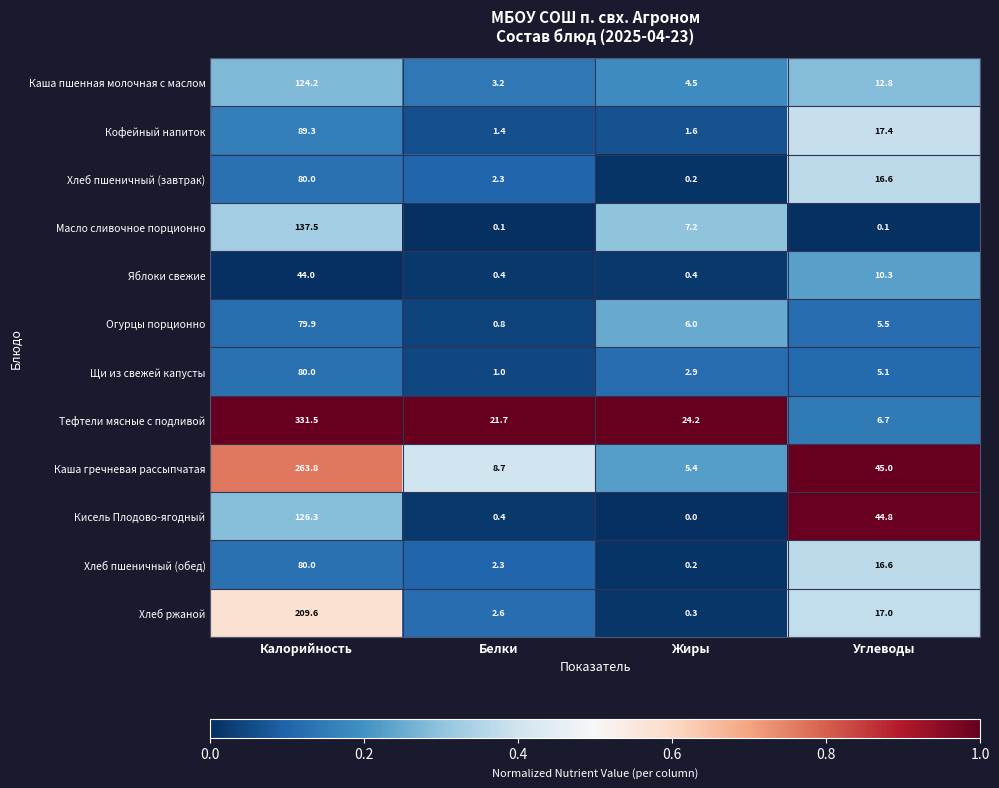

Rank the categories by Каша гречневая рассыпчатая value from lowest to highest.

Жиры, Белки, Углеводы, Калорийность